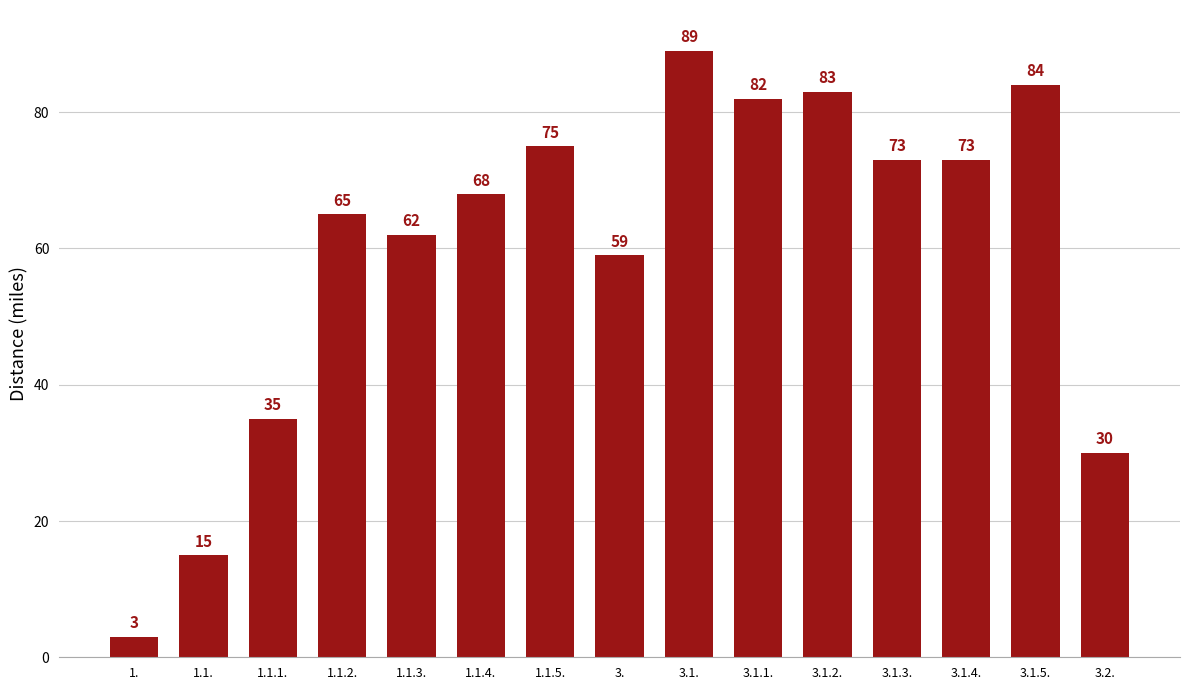

Reading right to left, extract all data points from this chart.

30	84	73	73	83	82	89	59	75	68	62	65	35	15	3